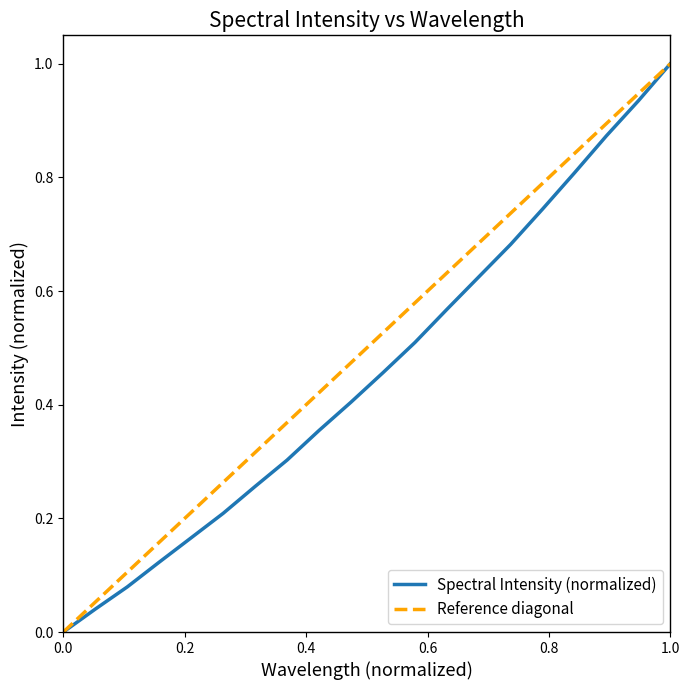

The Spectral Intensity (normalized) series shows 1.0 at 1.0. True or false?

True